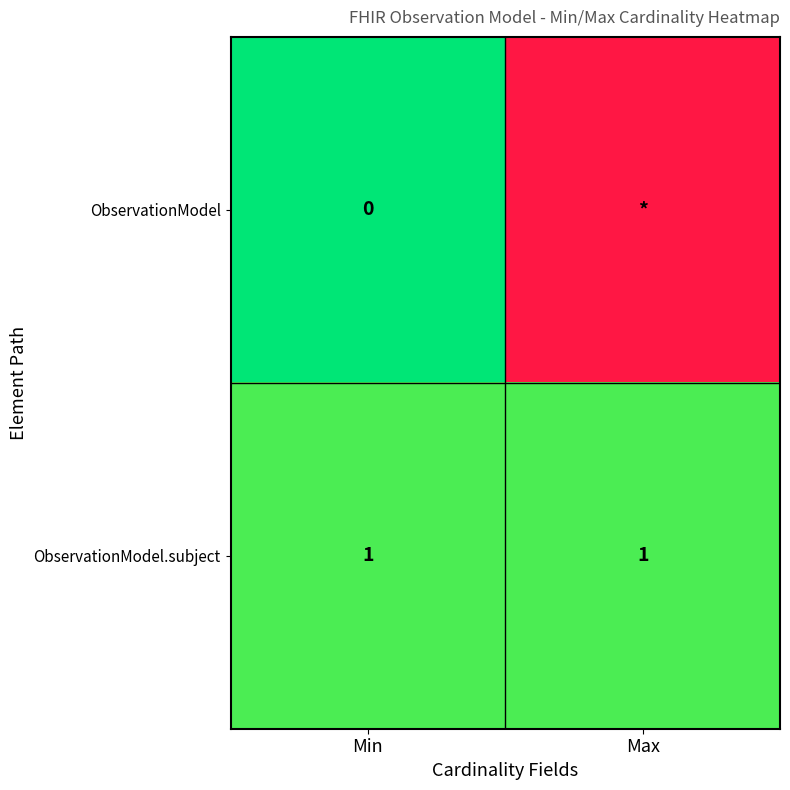

Is the value of ObservationModel.subject at Max greater than the value of ObservationModel at Min?

Yes